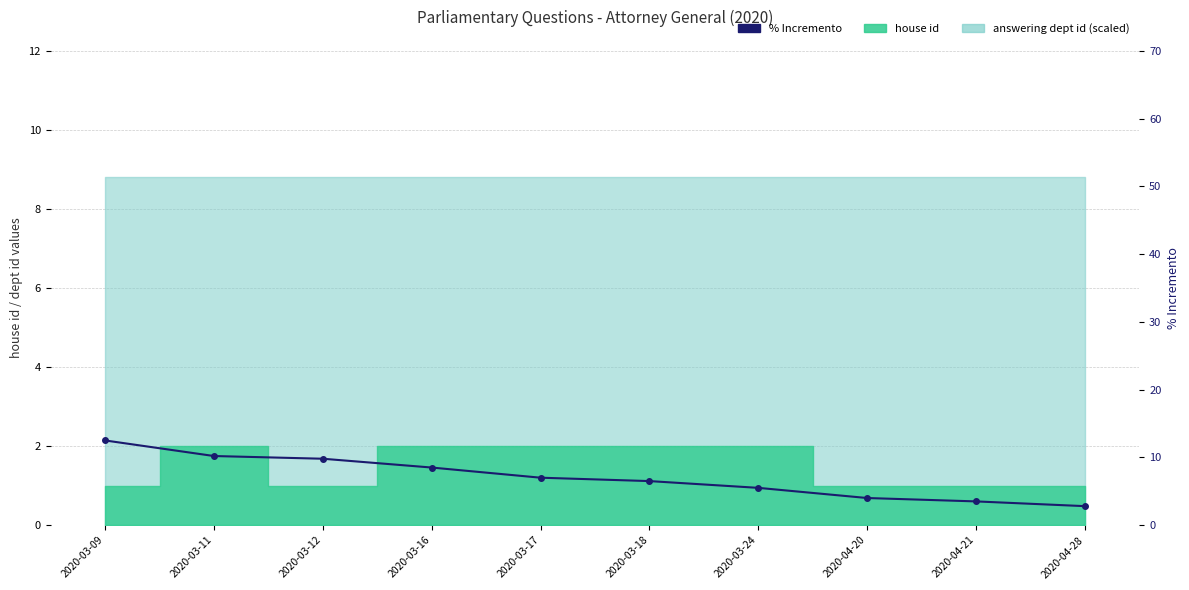

How many lines are shown in the chart?

1